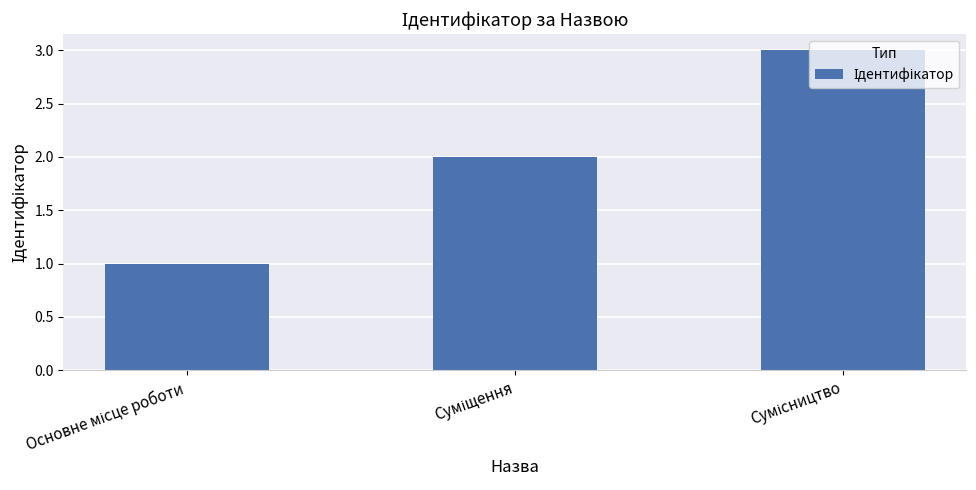

What is the maximum value shown in the chart?

3